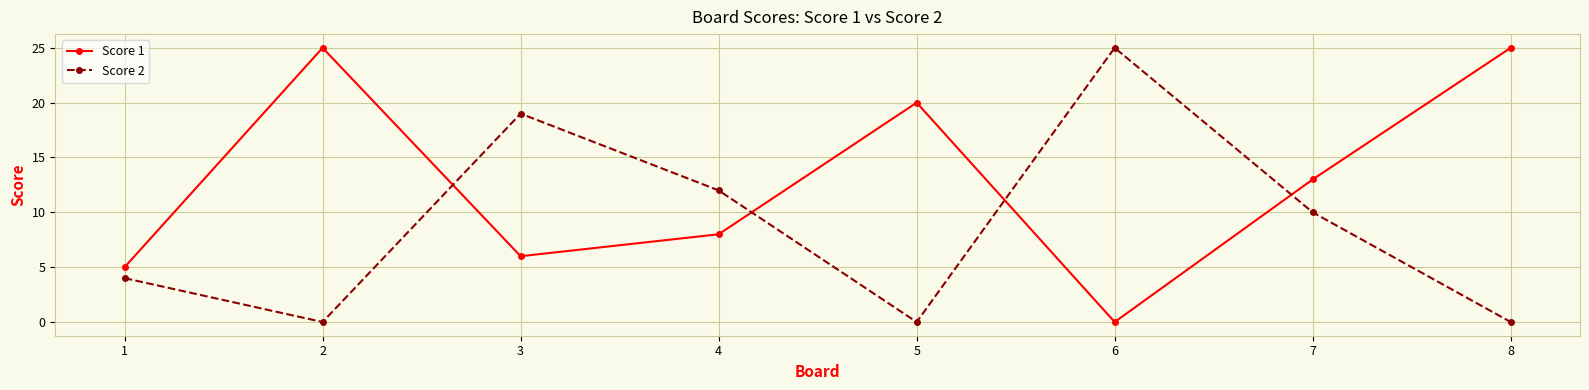

Which series ends up on top after the final intersection of Score 1 and Score 2?

Score 1